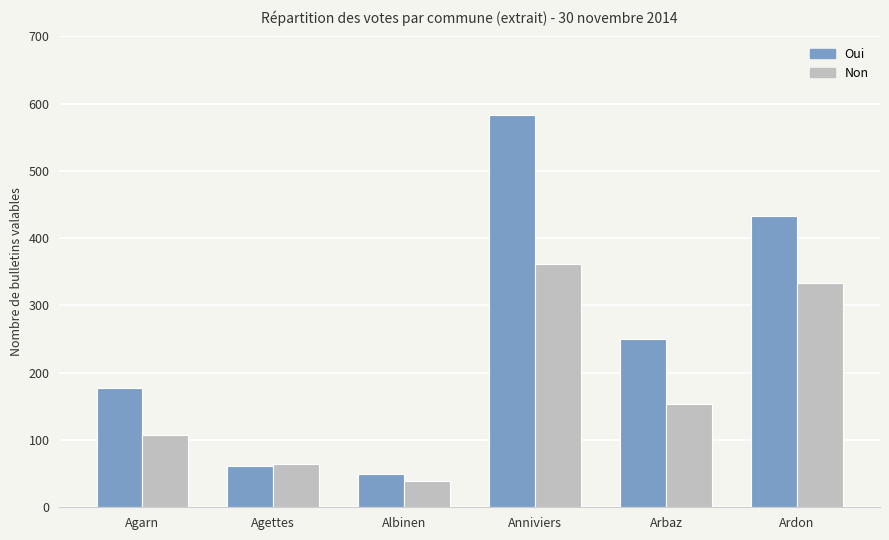

List the series in order of their peak value, lowest first.

Non, Oui